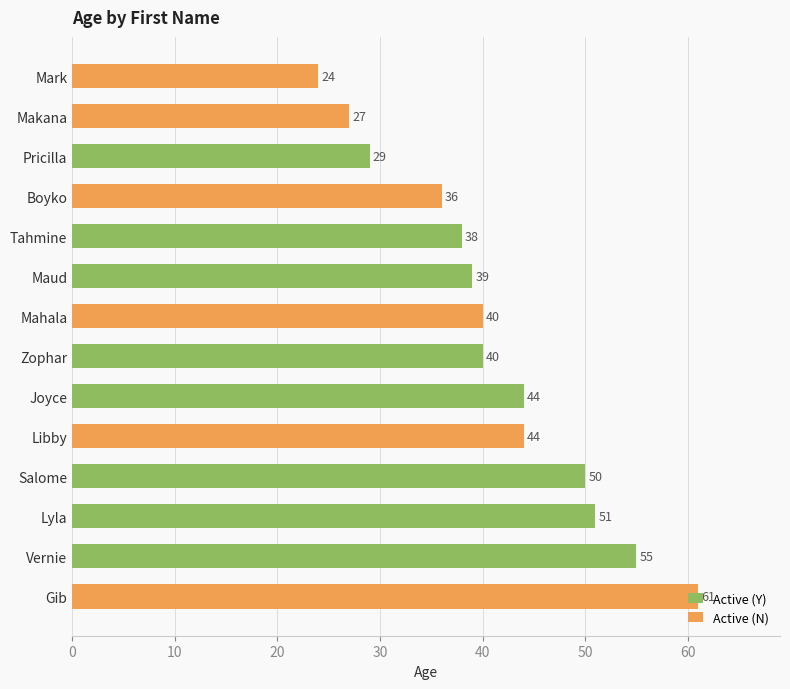

The value at Pricilla is 15. True or false?

False